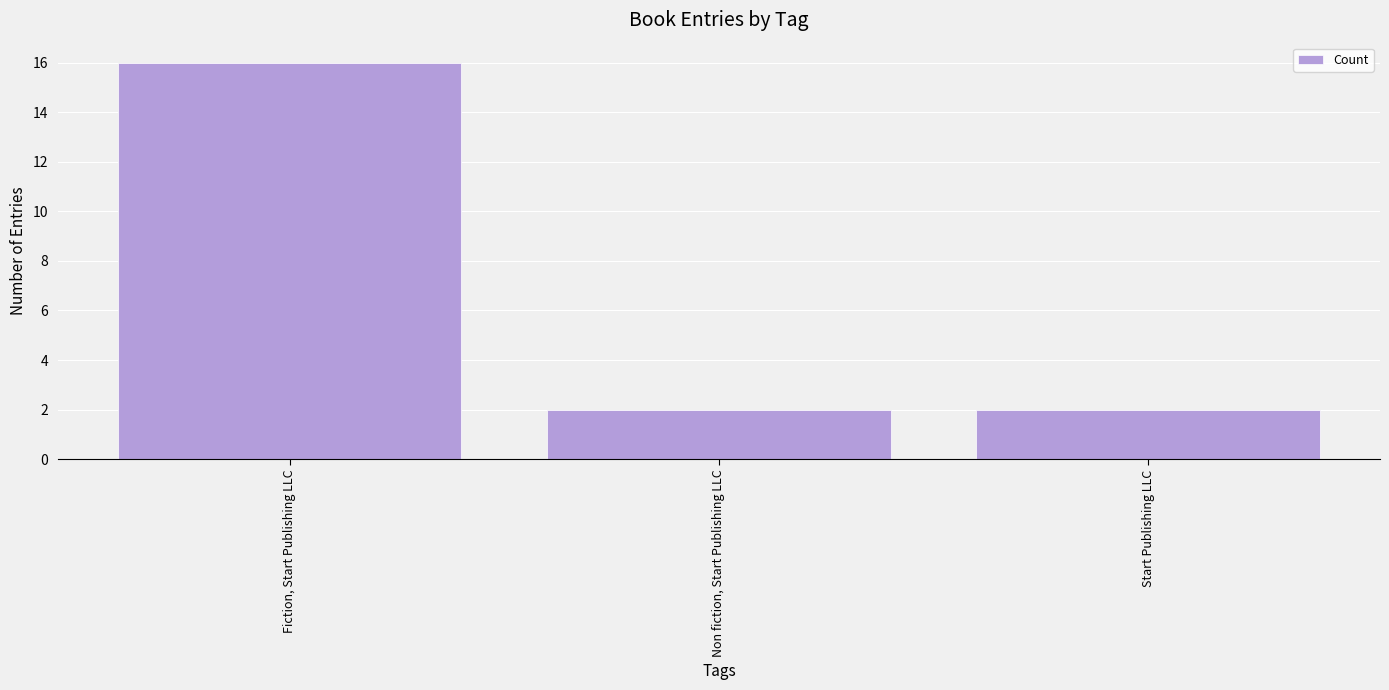

How many values are between 2 and 16?

3